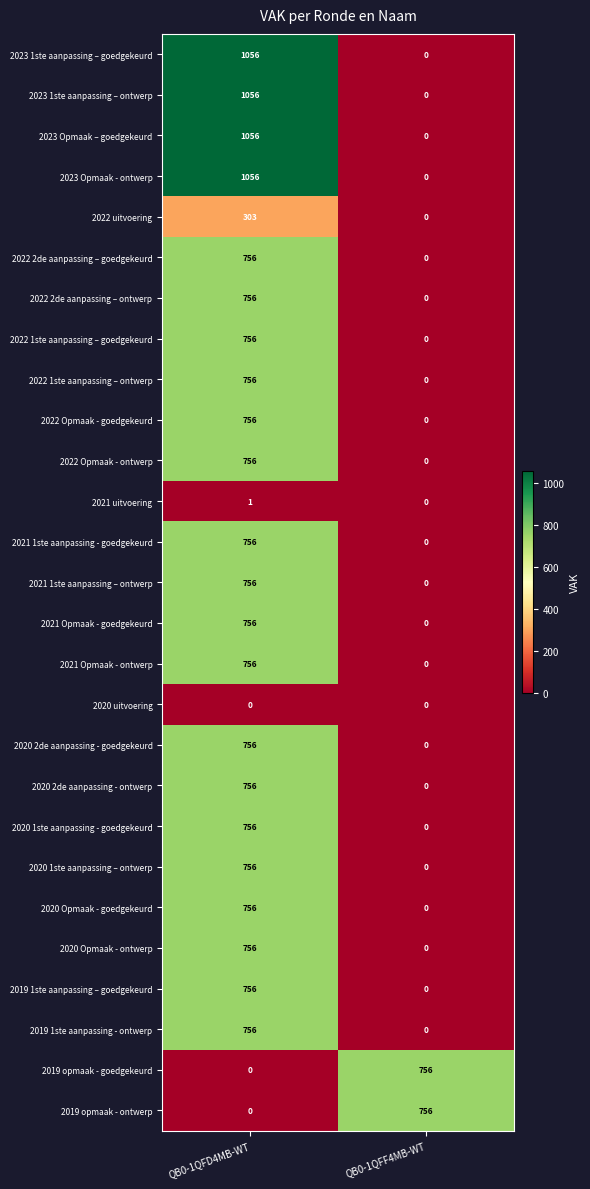

At which category is the sum across all series the highest?

QB0-1QFD4MB-WT